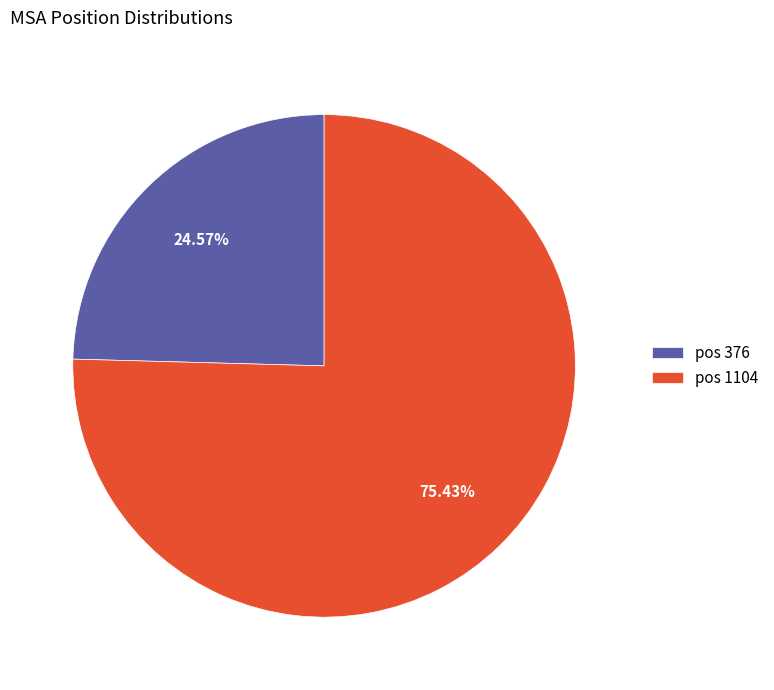

Combined, do pos 1104 and pos 376 account for over 50%?

Yes